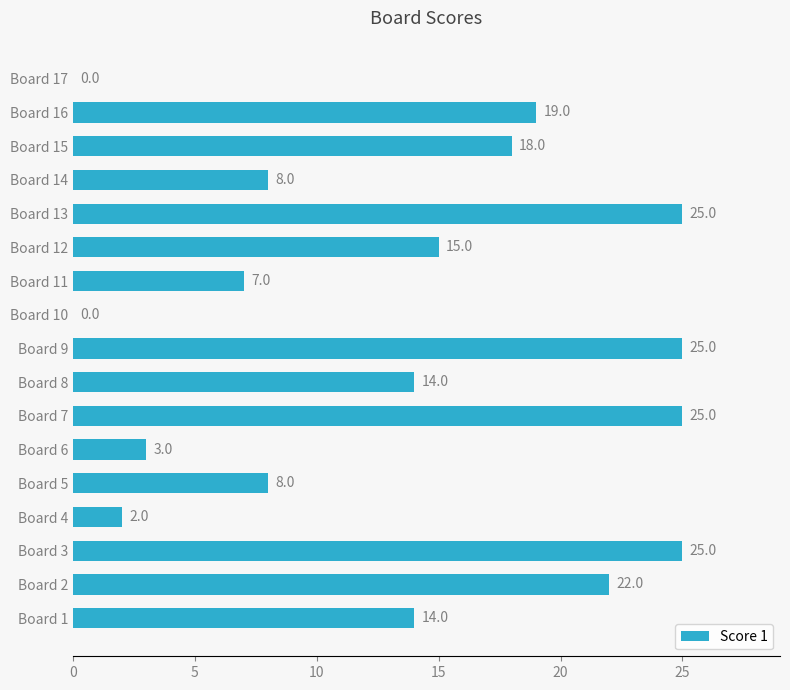

Reading top to bottom, what are all the values shown in this chart?

Board 17=0	Board 16=19	Board 15=18	Board 14=8	Board 13=25	Board 12=15	Board 11=7	Board 10=0	Board 9=25	Board 8=14	Board 7=25	Board 6=3	Board 5=8	Board 4=2	Board 3=25	Board 2=22	Board 1=14